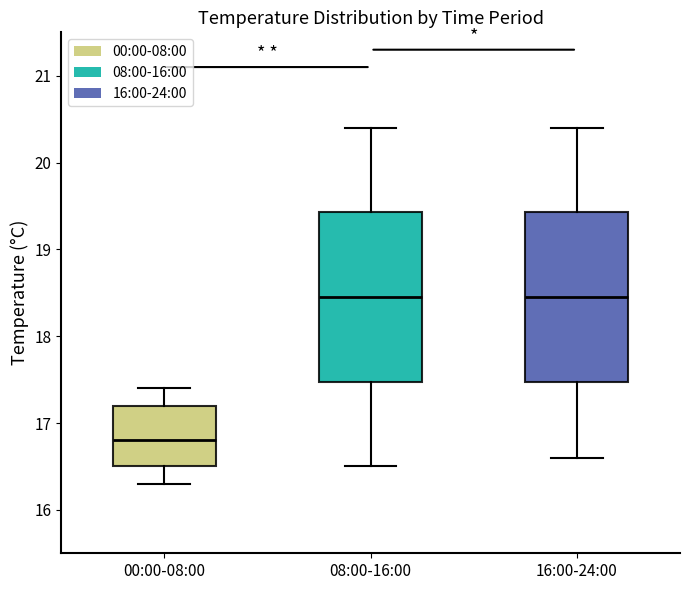

Reading left to right, read every box against the y-axis: the position of its median line, the range the box covers, and the ends of its whiskers. The values are not printed on the chart, so give them approximately, as read against the axis.

00:00-08:00: median 16.8, box 16.5 to 17.2, whiskers 16.3 to 17.4
08:00-16:00: median 18.5, box 17.5 to 19.4, whiskers 16.5 to 20.4
16:00-24:00: median 18.5, box 17.5 to 19.4, whiskers 16.6 to 20.4